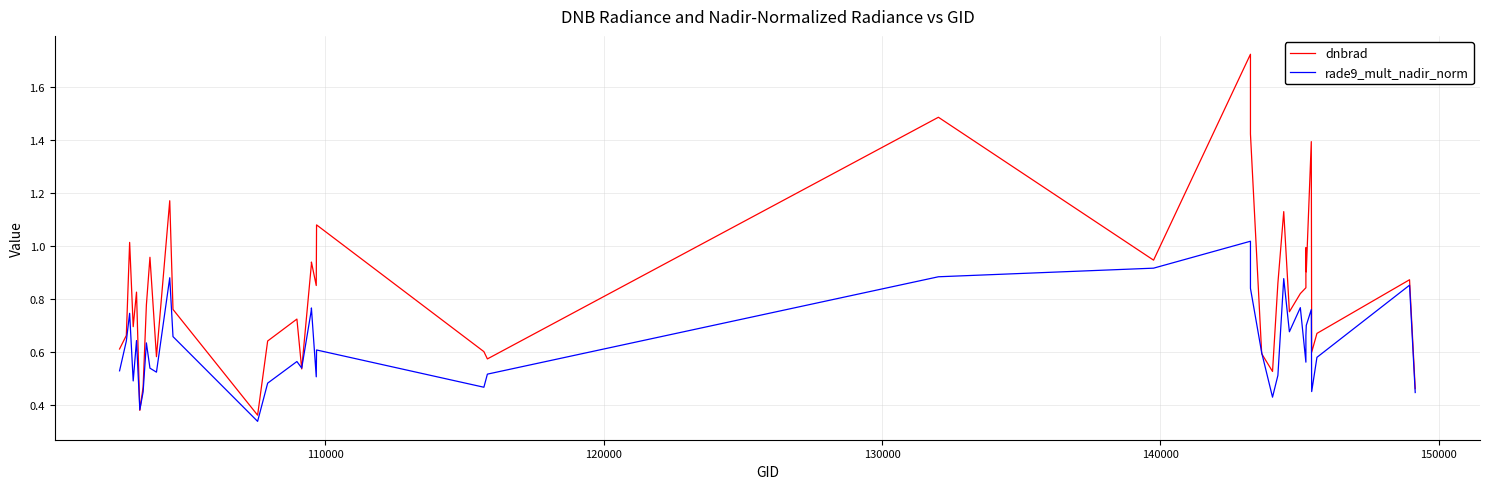

In rade9_mult_nadir_norm, how many points are lower than both neighbors (excluding endpoints)?

11